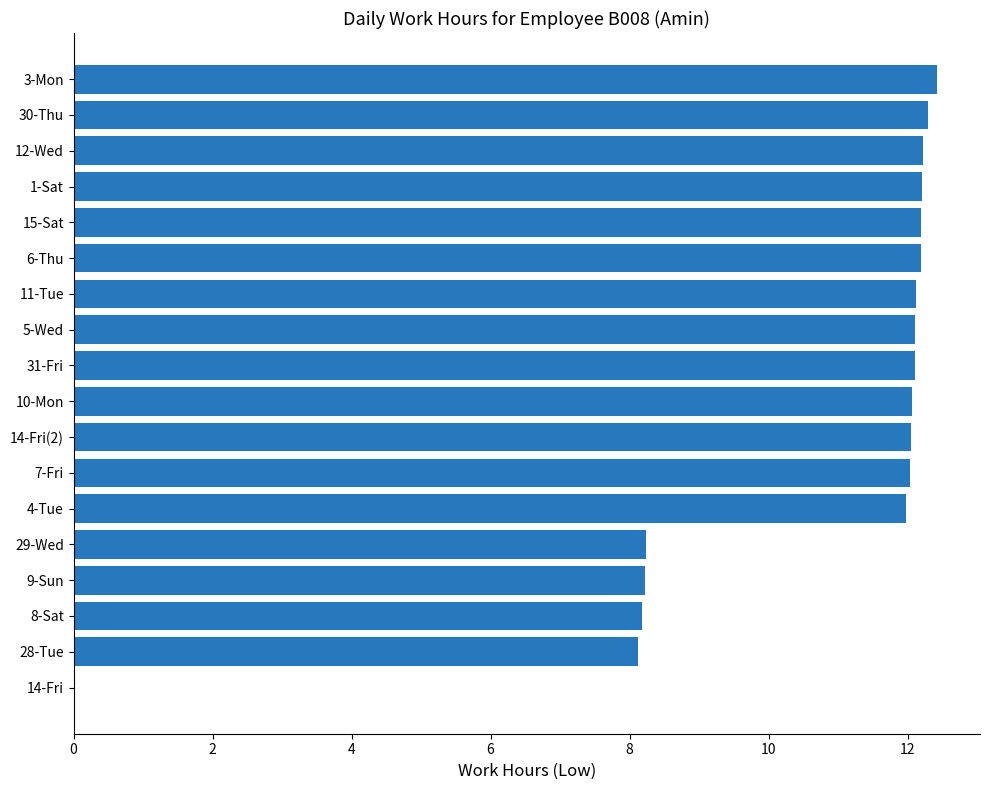

Between 10-Mon and 29-Wed, which is larger?

10-Mon